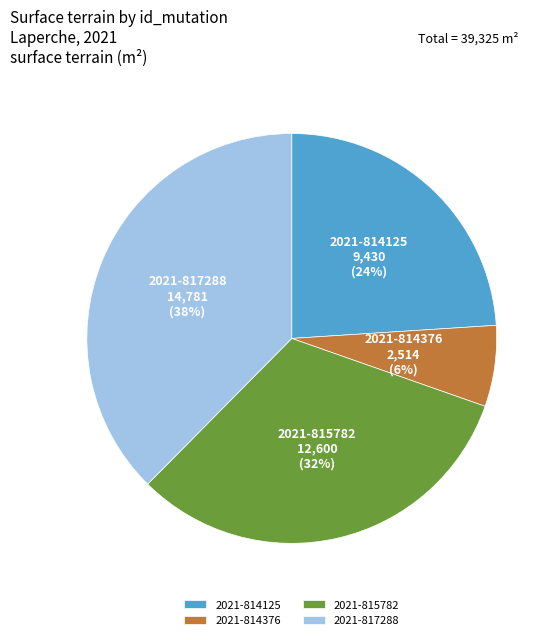

The 2021-814376 slice represents 1% of the pie. True or false?

False